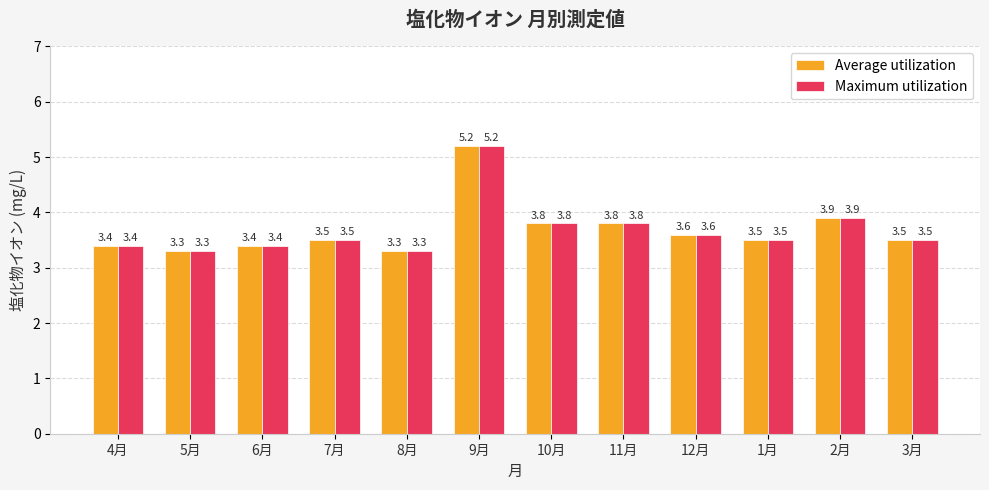

What is the difference between the second highest and minimum values in the Average utilization series?

0.6